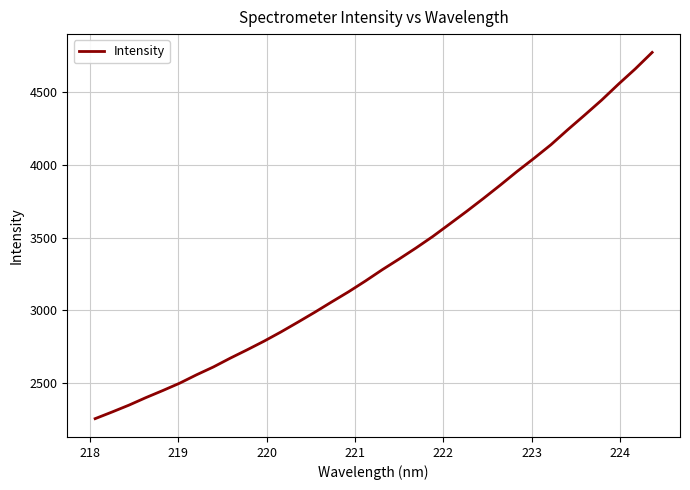

What is the greatest value displayed?

4775.7